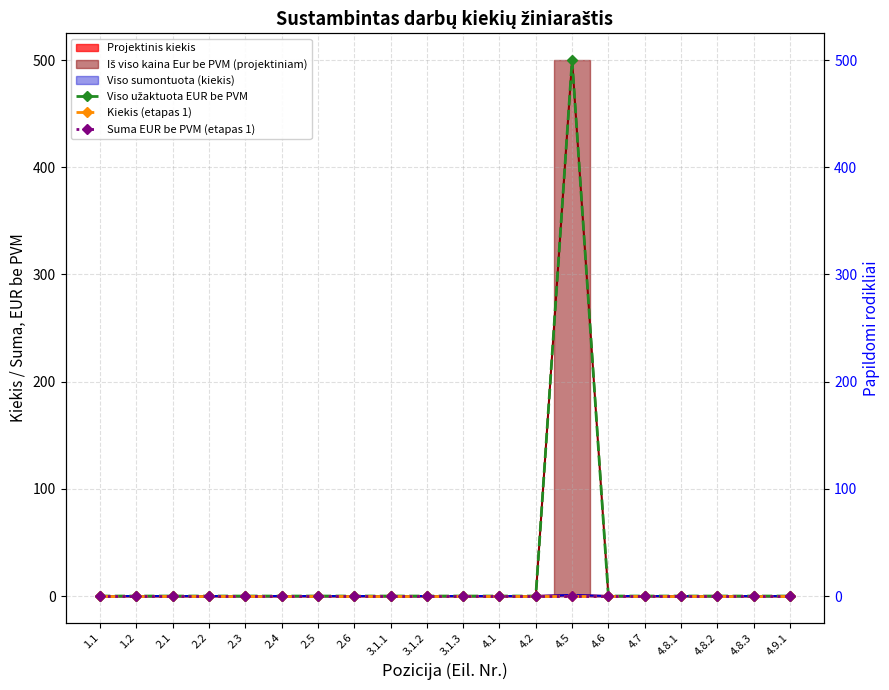

List the labels in order of Kiekis (etapas 1) value, largest first.

1.1, 1.2, 2.1, 2.2, 2.3, 2.4, 2.5, 2.6, 3.1.1, 3.1.2, 3.1.3, 4.1, 4.2, 4.5, 4.6, 4.7, 4.8.1, 4.8.2, 4.8.3, 4.9.1